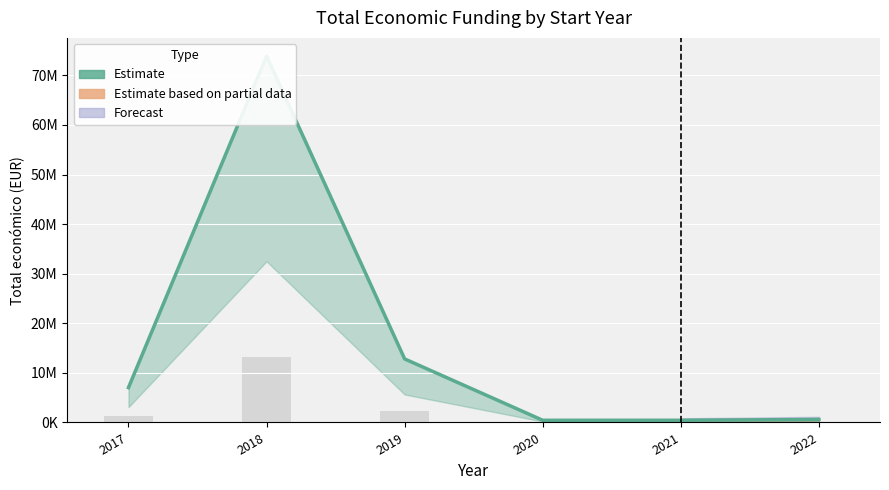

Does the chart contain any negative values?

No